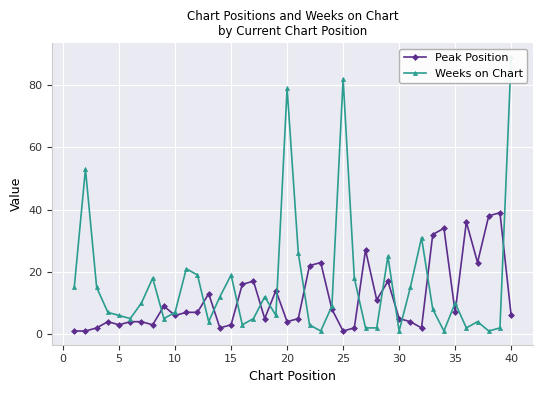

What is the smallest value displayed?

1